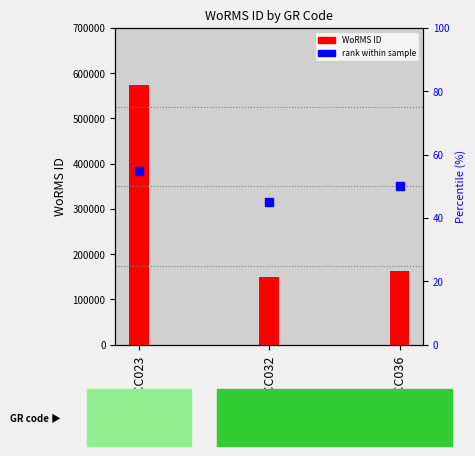

At which category is the sum across all series the highest?

ECC023